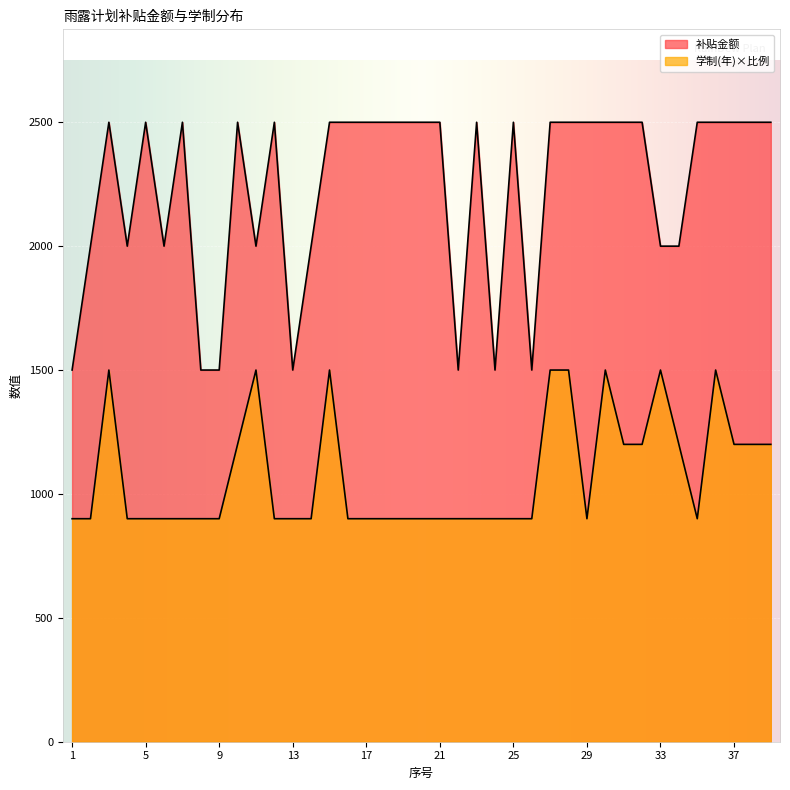

Is it true that 学制(年) equals 900 at 4?

True